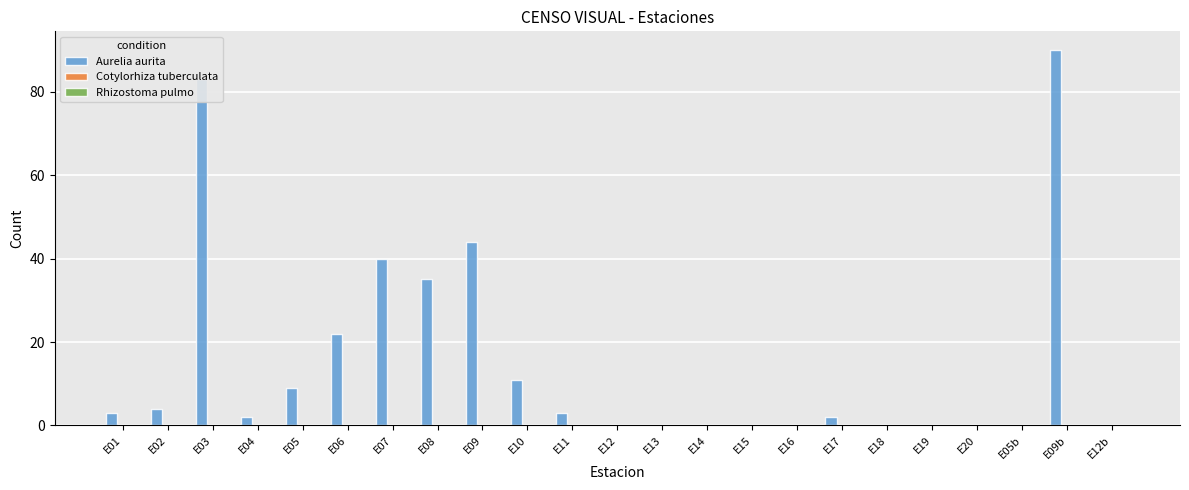

What is the change in value from E10 to E14?

-11